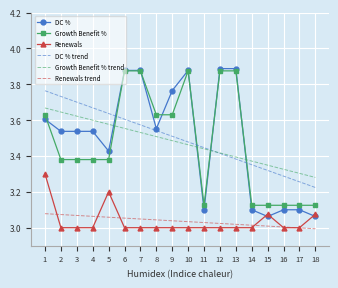

What is the total value across all series at 17?

18.8